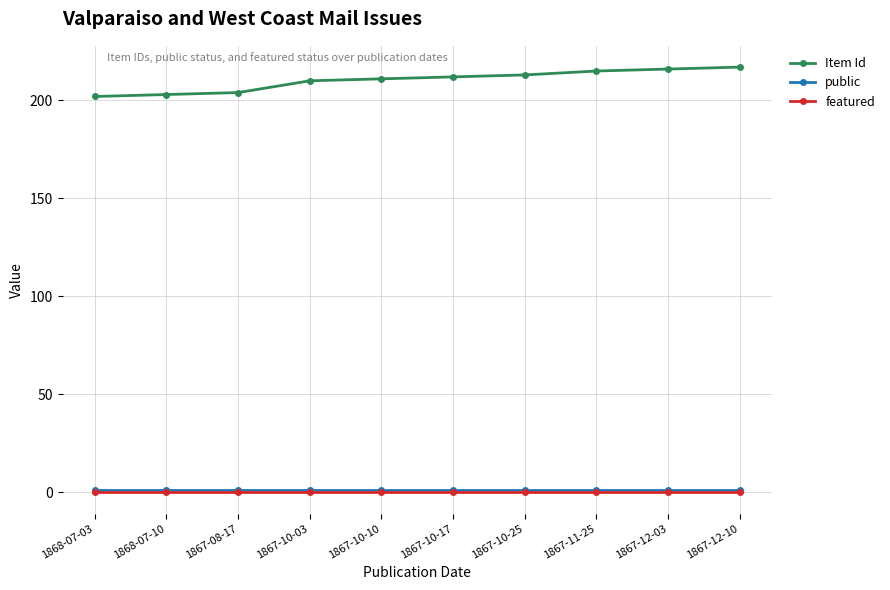

How many series are shown in this chart?

3